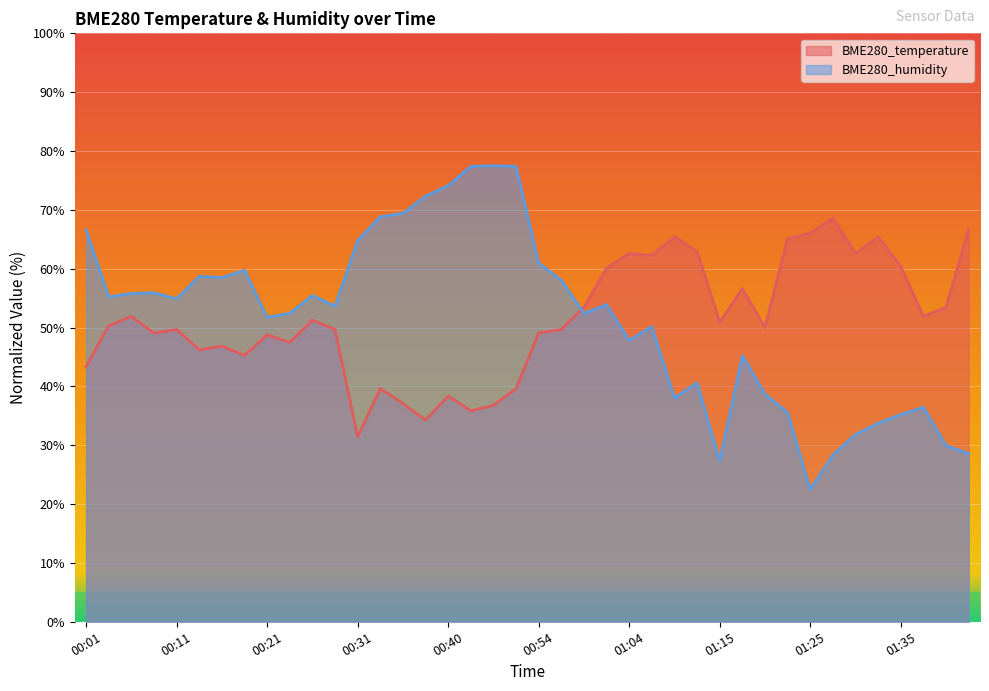

What is the difference between the maximum and minimum values in the BME280_temperature series?

37.1